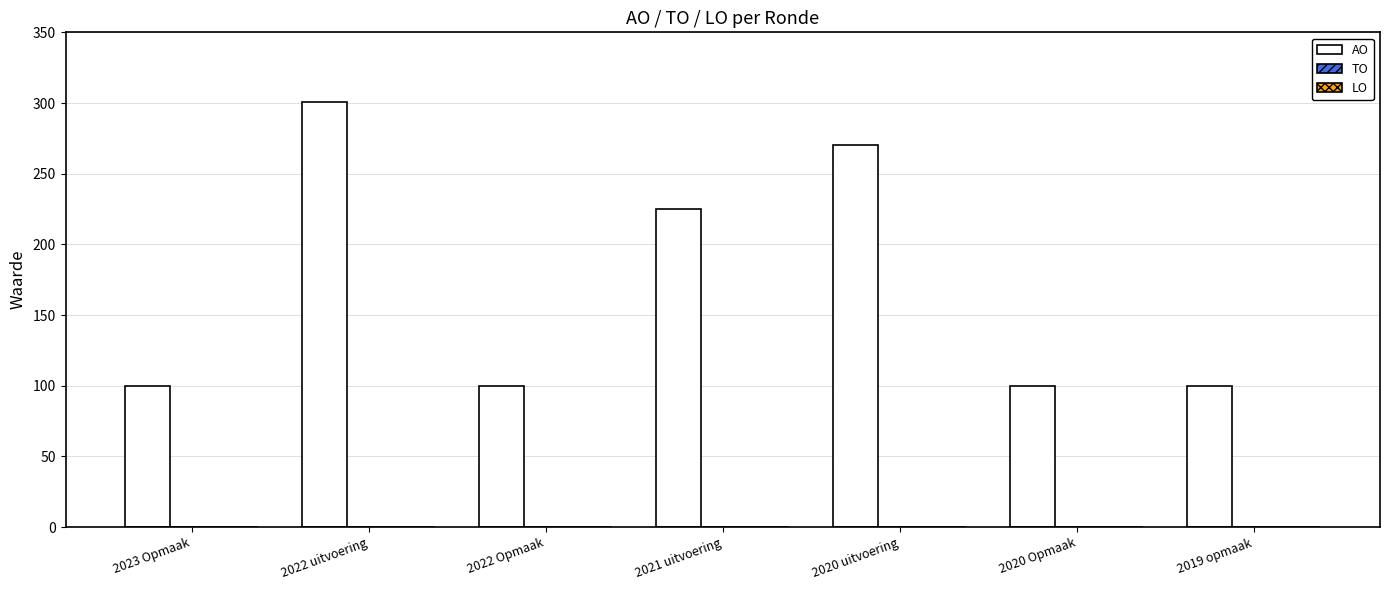

How many bars are there in total?

7